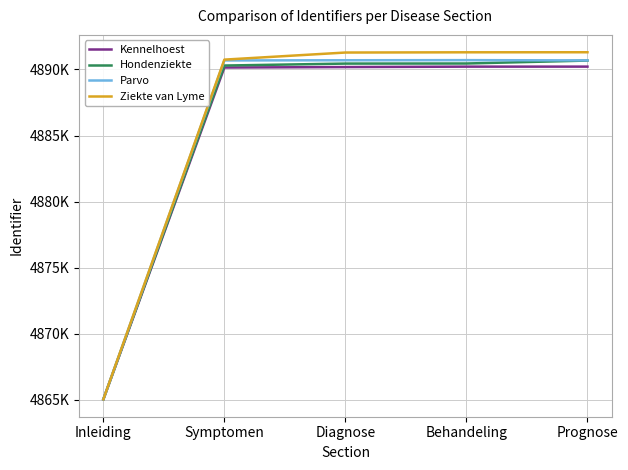

Where does the Kennelhoest series first go above 4890175?

Behandeling